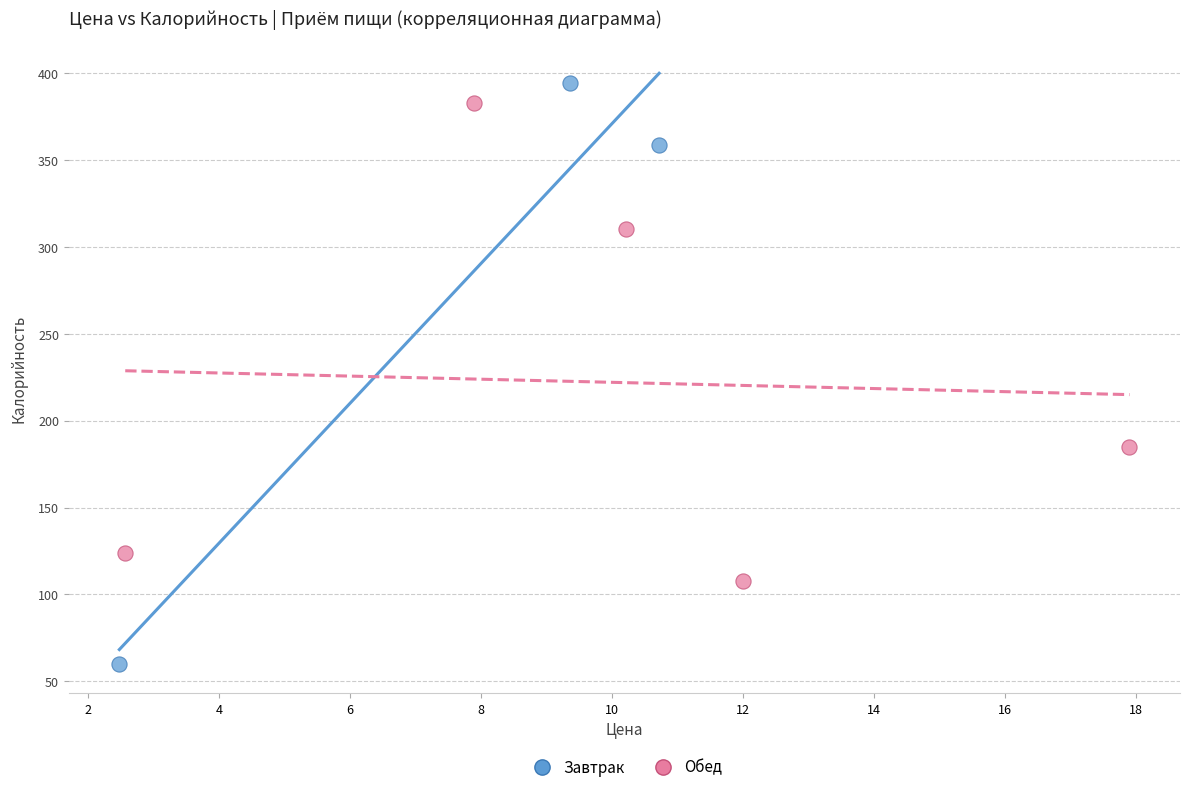

Which series contains the lowest Y value?

Завтрак